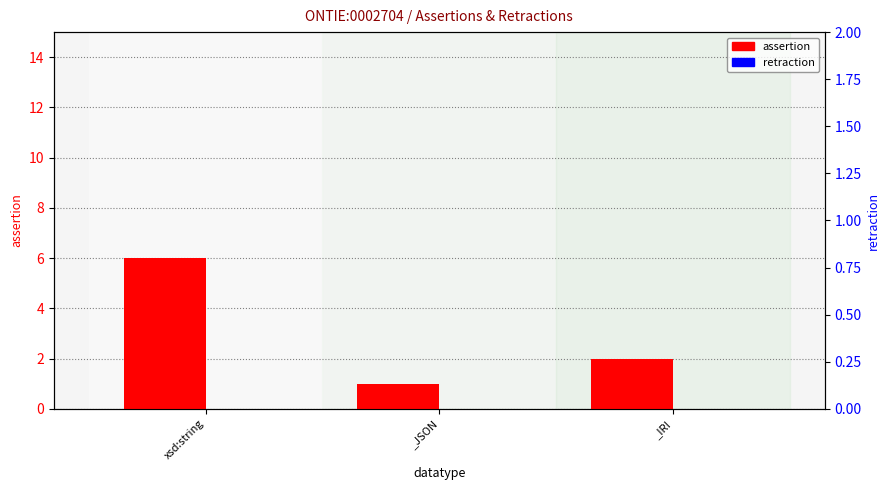

List the series in order of their peak value, lowest first.

retraction, assertion